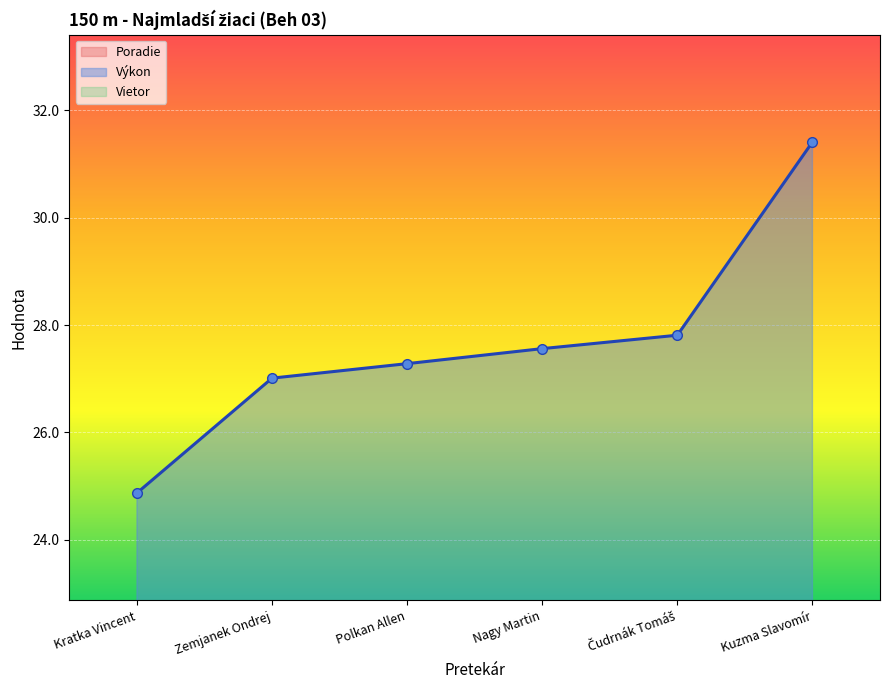

At which label is Poradie closest to 3?

Polkan Allen